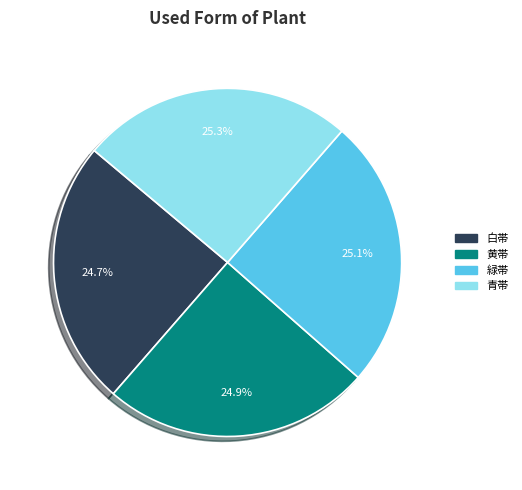

Combined, what portion of the pie is 青帯 and 緑帯?

50.4%